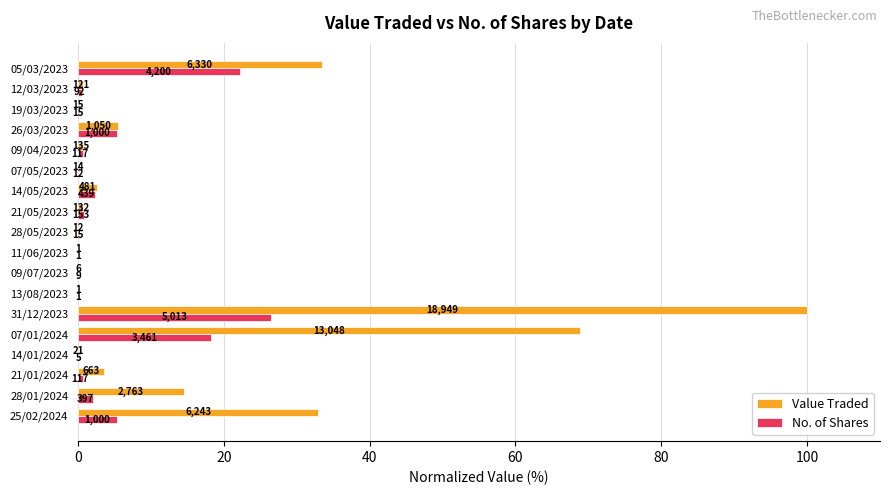

What are all the series names shown in the legend?

Value Traded, No. of Shares